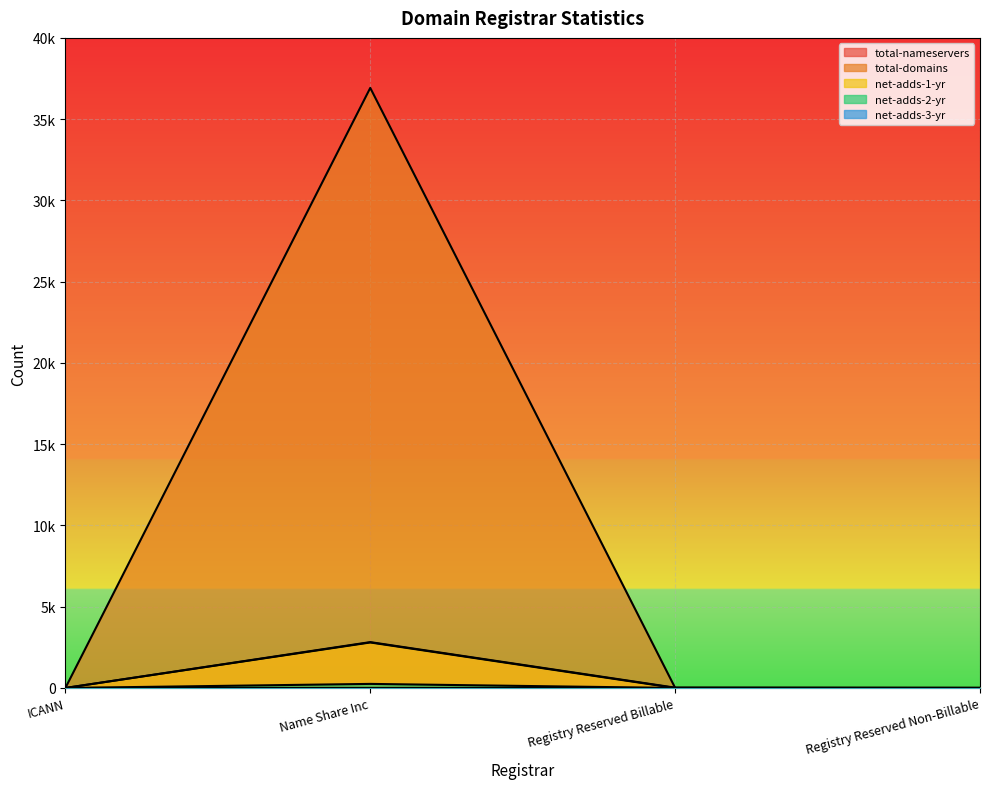

Is it true that net-adds-1-yr equals -1707 at Registry Reserved Billable?

False